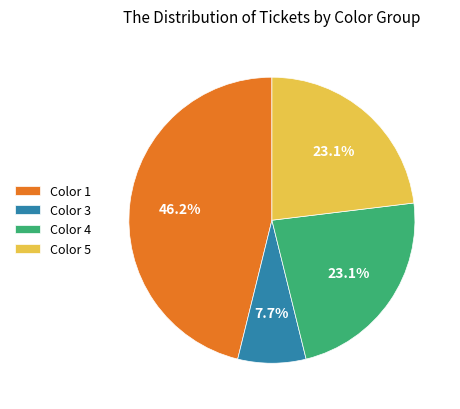

What percentage is NOT represented by Color 4?

76.9%